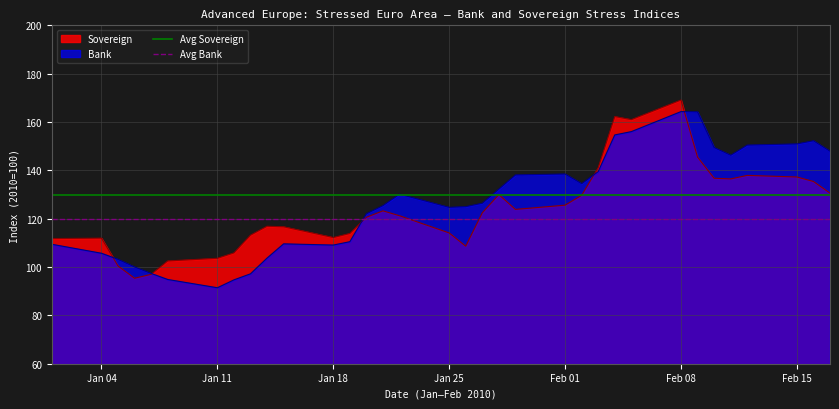

What is the maximum value for Bank?

164.3